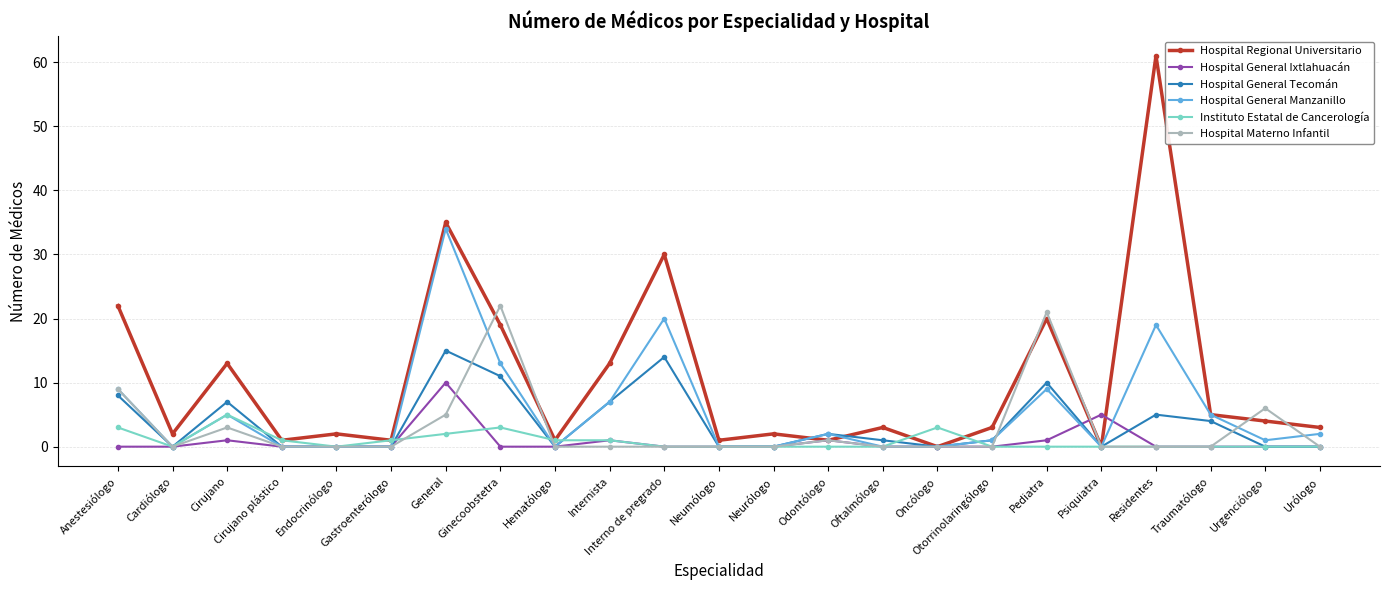

Reading right to left, transcribe all the data shown in this chart.

Hospital Regional Universitario: Urólogo=3	Urgenciólogo=4	Traumatólogo=5	Residentes=61	Psiquiatra=0	Pediatra=20	Otorrinolaringólogo=3	Oncólogo=0	Oftalmólogo=3	Odontólogo=1	Neurólogo=2	Neumólogo=1	Interno de pregrado=30	Internista=13	Hematólogo=1	Ginecoobstetra=19	General=35	Gastroenterólogo=1	Endocrinólogo=2	Cirujano plástico=1	Cirujano=13	Cardiólogo=2	Anestesiólogo=22
Hospital General Ixtlahuacán: Urólogo=0	Urgenciólogo=0	Traumatólogo=0	Residentes=0	Psiquiatra=5	Pediatra=1	Otorrinolaringólogo=0	Oncólogo=0	Oftalmólogo=0	Odontólogo=1	Neurólogo=0	Neumólogo=0	Interno de pregrado=0	Internista=1	Hematólogo=0	Ginecoobstetra=0	General=10	Gastroenterólogo=0	Endocrinólogo=0	Cirujano plástico=0	Cirujano=1	Cardiólogo=0	Anestesiólogo=0
Hospital General Tecomán: Urólogo=0	Urgenciólogo=0	Traumatólogo=4	Residentes=5	Psiquiatra=0	Pediatra=10	Otorrinolaringólogo=1	Oncólogo=0	Oftalmólogo=1	Odontólogo=2	Neurólogo=0	Neumólogo=0	Interno de pregrado=14	Internista=7	Hematólogo=0	Ginecoobstetra=11	General=15	Gastroenterólogo=0	Endocrinólogo=0	Cirujano plástico=0	Cirujano=7	Cardiólogo=0	Anestesiólogo=8
Hospital General Manzanillo: Urólogo=2	Urgenciólogo=1	Traumatólogo=5	Residentes=19	Psiquiatra=0	Pediatra=9	Otorrinolaringólogo=1	Oncólogo=0	Oftalmólogo=0	Odontólogo=2	Neurólogo=0	Neumólogo=0	Interno de pregrado=20	Internista=7	Hematólogo=0	Ginecoobstetra=13	General=34	Gastroenterólogo=0	Endocrinólogo=0	Cirujano plástico=0	Cirujano=5	Cardiólogo=0	Anestesiólogo=9
Instituto Estatal de Cancerología: Urólogo=0	Urgenciólogo=0	Traumatólogo=0	Residentes=0	Psiquiatra=0	Pediatra=0	Otorrinolaringólogo=0	Oncólogo=3	Oftalmólogo=0	Odontólogo=0	Neurólogo=0	Neumólogo=0	Interno de pregrado=0	Internista=1	Hematólogo=1	Ginecoobstetra=3	General=2	Gastroenterólogo=1	Endocrinólogo=0	Cirujano plástico=1	Cirujano=5	Cardiólogo=0	Anestesiólogo=3
Hospital Materno Infantil: Urólogo=0	Urgenciólogo=6	Traumatólogo=0	Residentes=0	Psiquiatra=0	Pediatra=21	Otorrinolaringólogo=0	Oncólogo=0	Oftalmólogo=0	Odontólogo=1	Neurólogo=0	Neumólogo=0	Interno de pregrado=0	Internista=0	Hematólogo=0	Ginecoobstetra=22	General=5	Gastroenterólogo=0	Endocrinólogo=0	Cirujano plástico=0	Cirujano=3	Cardiólogo=0	Anestesiólogo=9